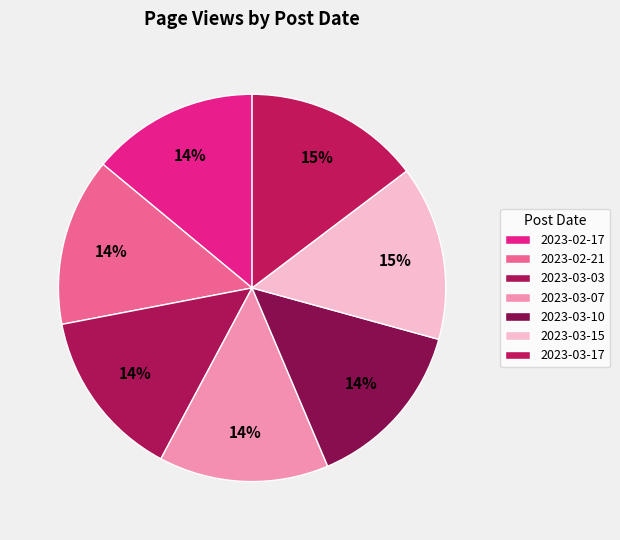

How many slices are in this pie chart?

7